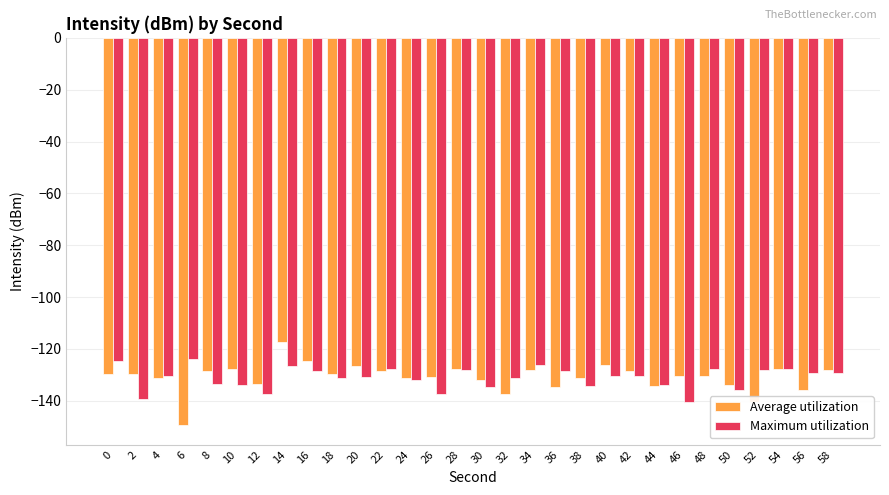

What is the total value across all series at 8?

-262.2